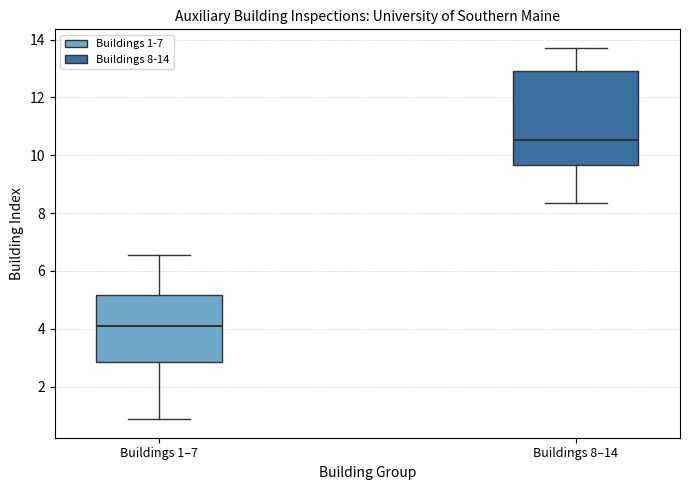

Reading left to right, transcribe this box plot: for each box, give where its median line is, the range the box spans, and where its two whiskers end, as read against the y-axis. The values are not printed on the chart, so give them approximately, as read against the axis.

Buildings 1–7: median 4.0, box 2.8 to 5.2, whiskers 0.8 to 6.6
Buildings 8–14: median 10.6, box 9.6 to 13.0, whiskers 8.4 to 13.8